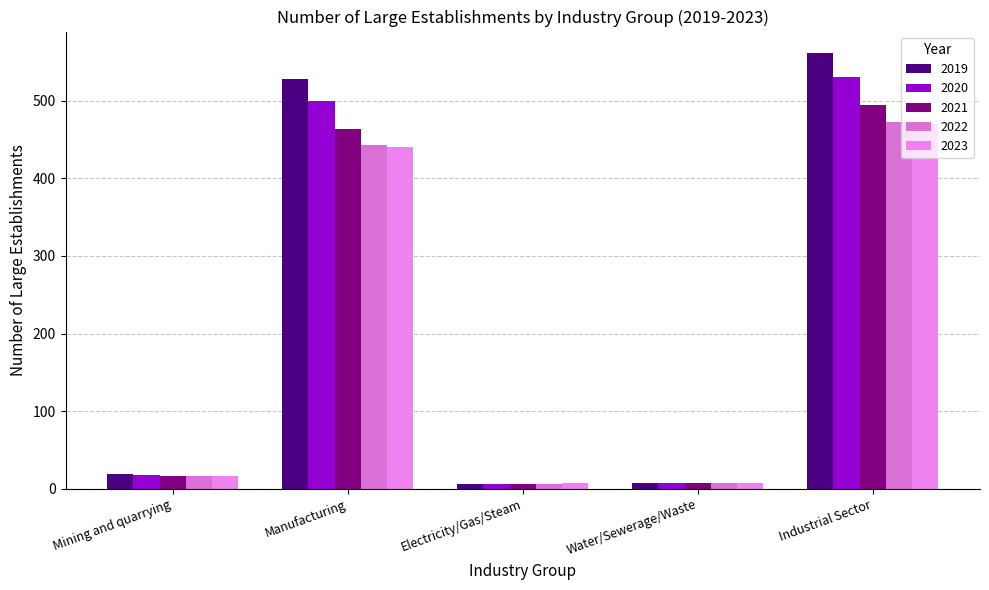

What is the label of the 3rd bar from the right?

Electricity/Gas/Steam